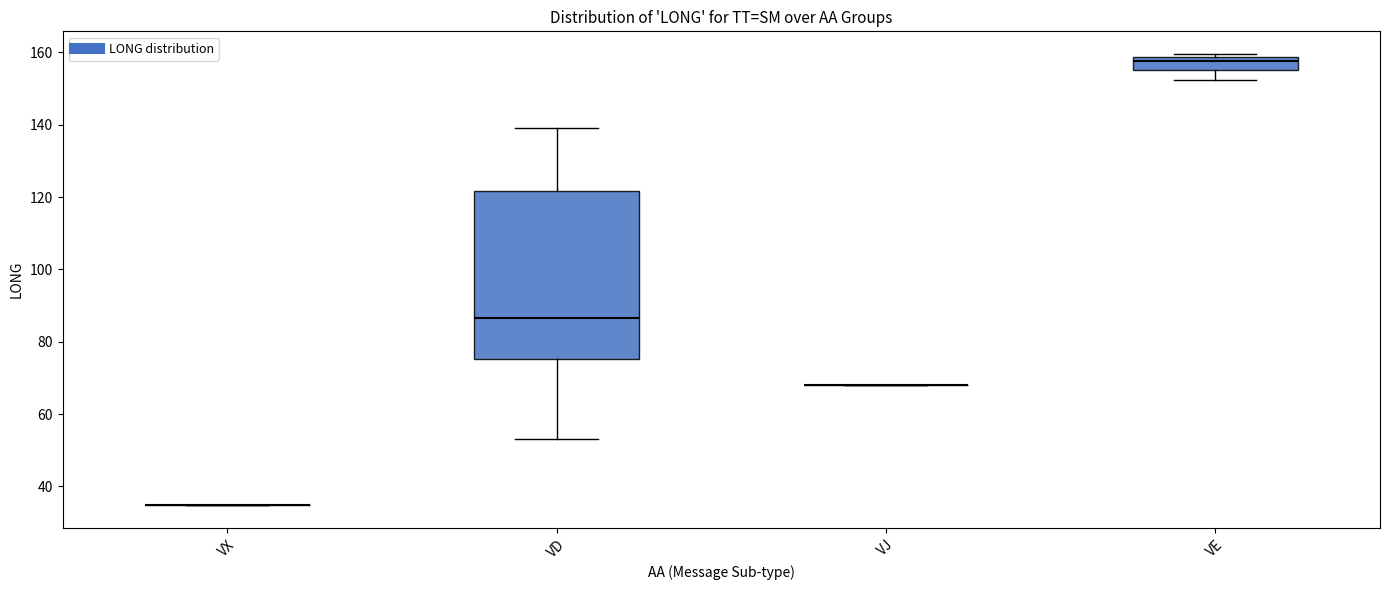

Where is the upper edge of the box for VE on the y-axis? The values are not printed on the chart, so give them approximately, as read against the axis.

158